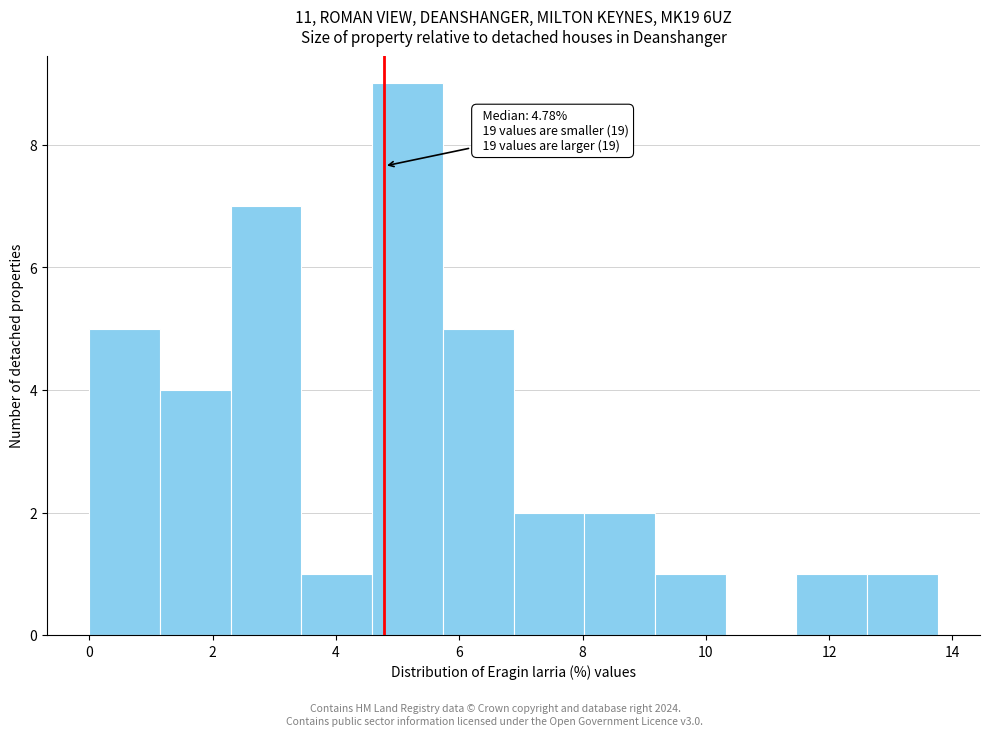

Which range on the x-axis has the tallest bar?

4.6 to 5.8